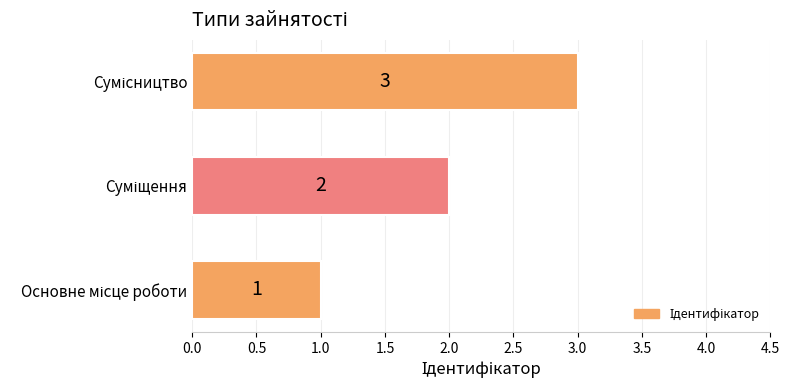

What is the sum of all values?

6